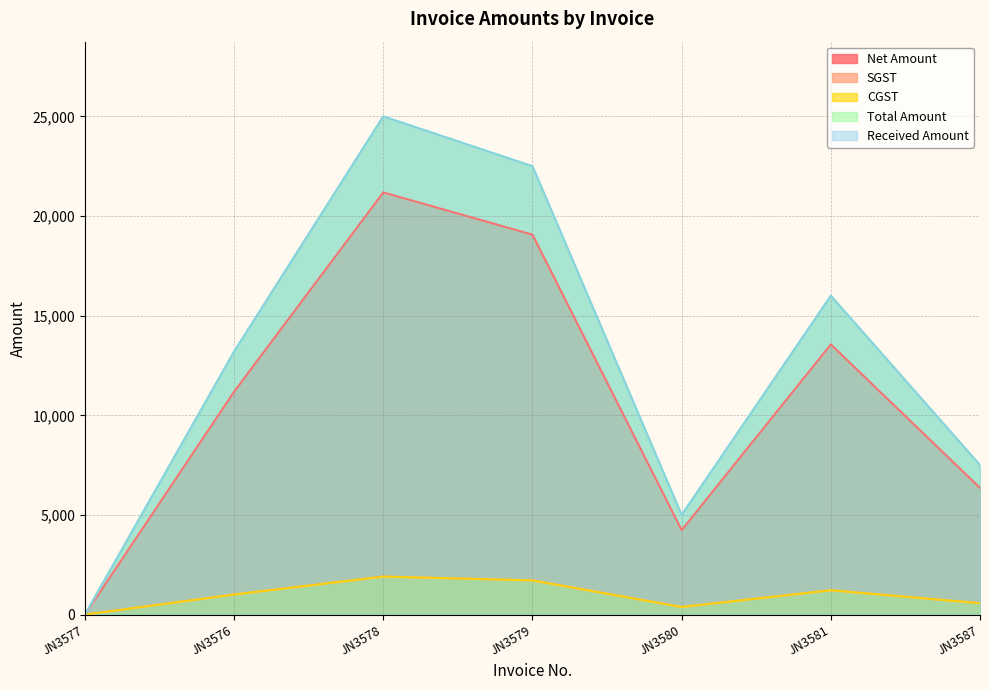

How many lines are shown in the chart?

5